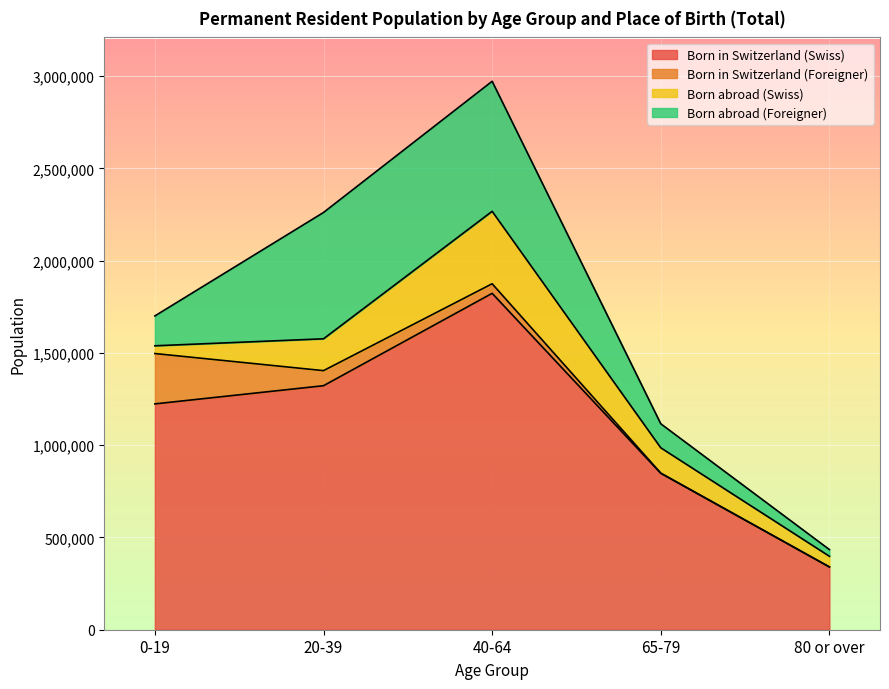

Reading left to right, extract all data points from this chart.

Born in Switzerland (Swiss): 1223825	1322360	1822991	847526	339669
Born in Switzerland (Foreigner): 272846	81660	51883	1372	930
Born abroad (Swiss): 42003	172516	392520	136934	57394
Born abroad (Foreigner): 161820	684612	704729	130197	36343